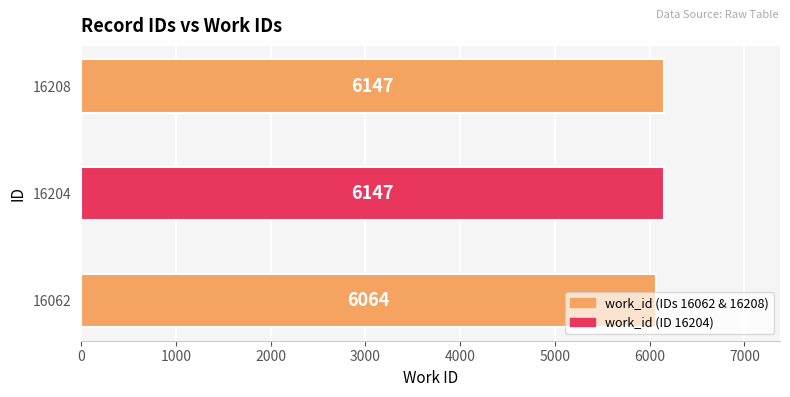

What is the average value?

6119